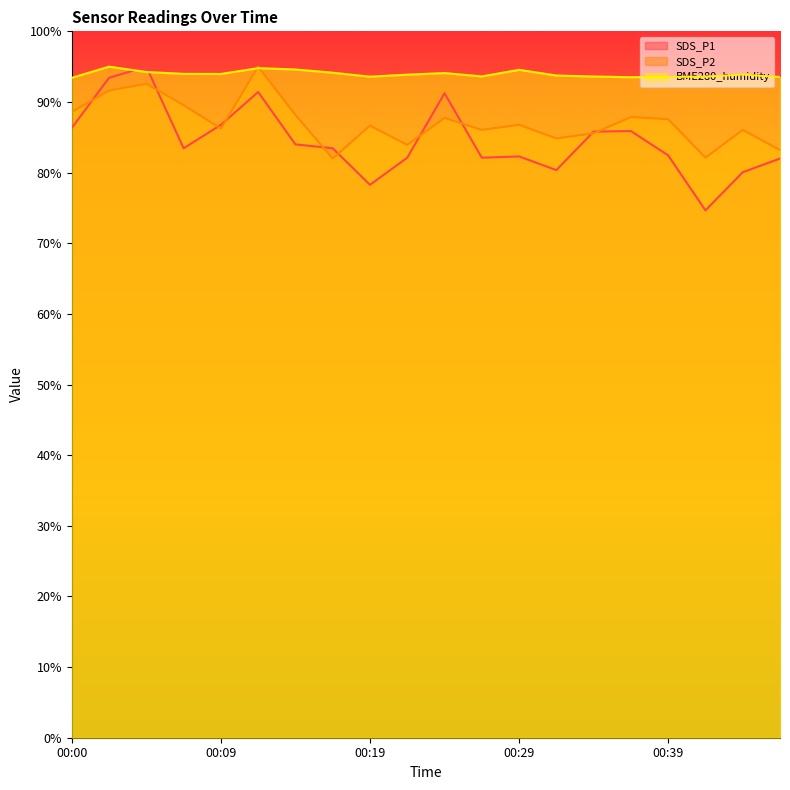

Does the chart have visible grid lines?

No